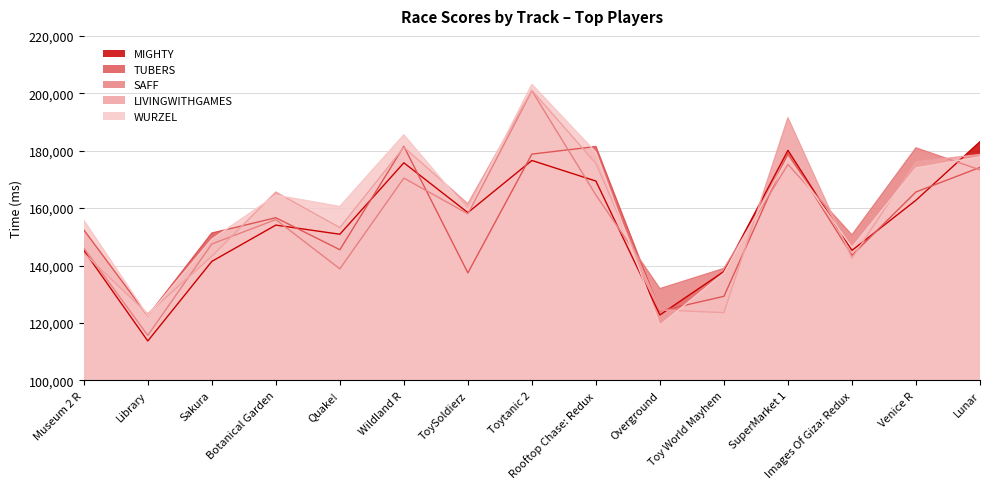

At which label does MIGHTY reach its minimum?

Library